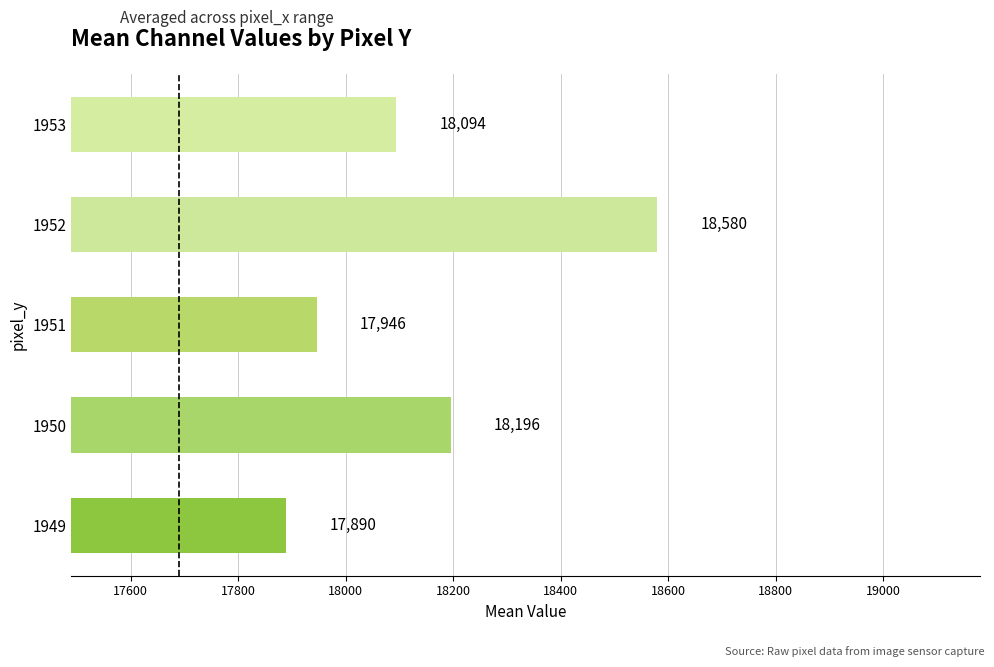

What is the ratio of the value at 1949 to the value at 1953?

1.0